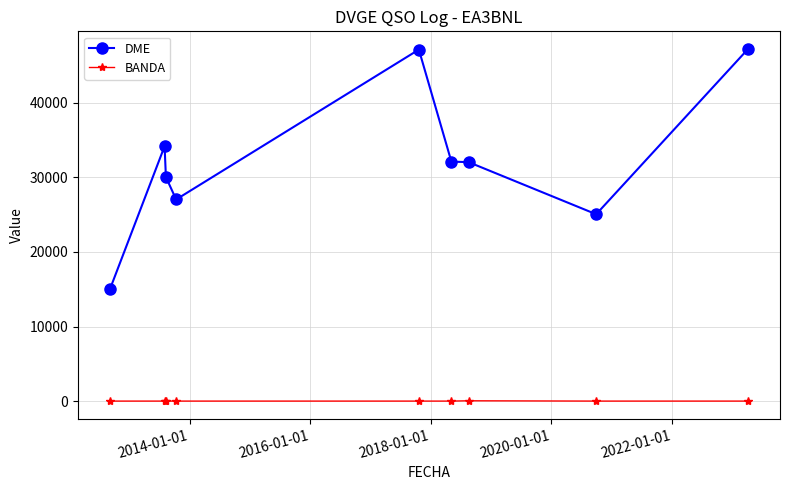

Rank the series by their maximum value, from lowest to highest.

BANDA, DME